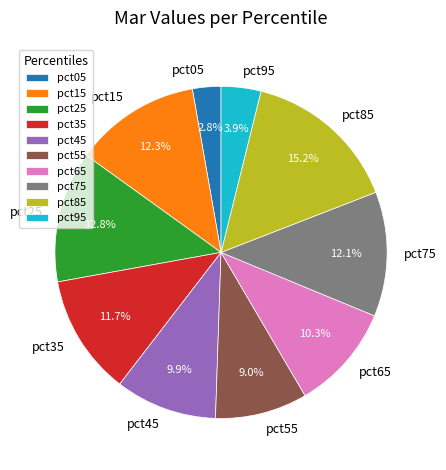

Combined, what portion of the pie is pct45 and pct65?

20.2%